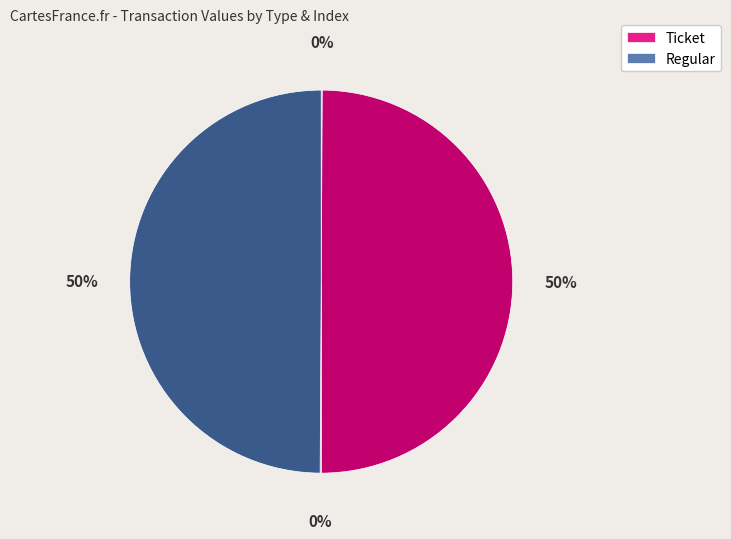

To the nearest percent, what is the average slice percentage?

25%